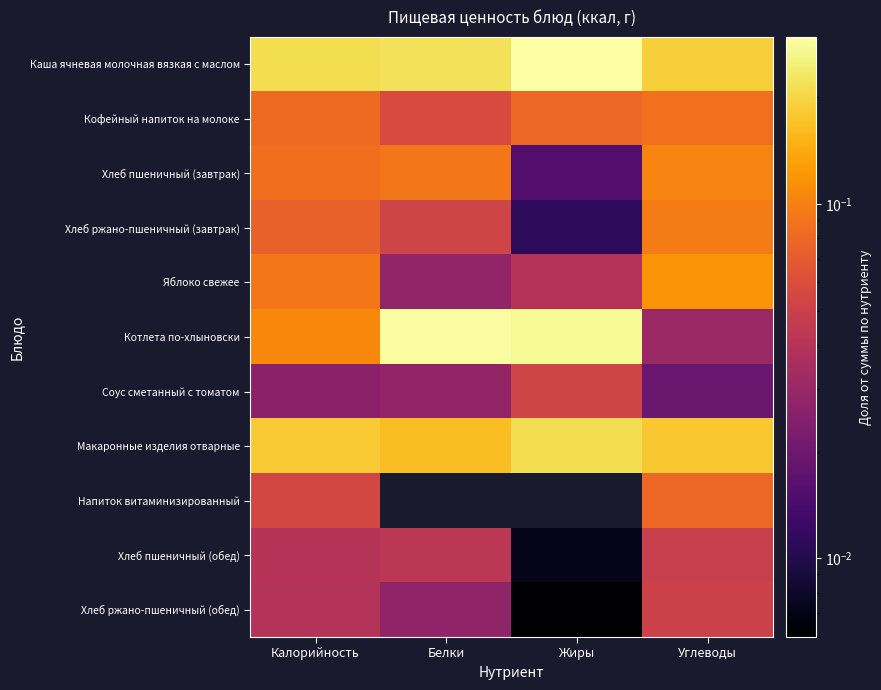

At how many categories does at least one series exceed 0?

4